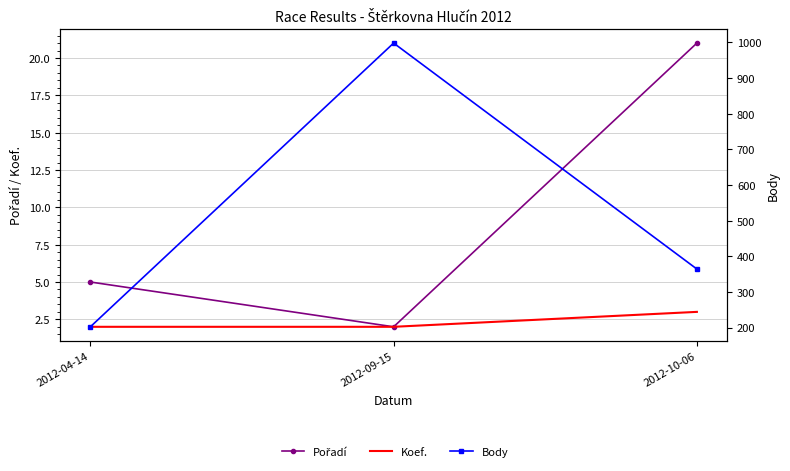

What is the value of the Koef. point at the 3rd from the left?

3